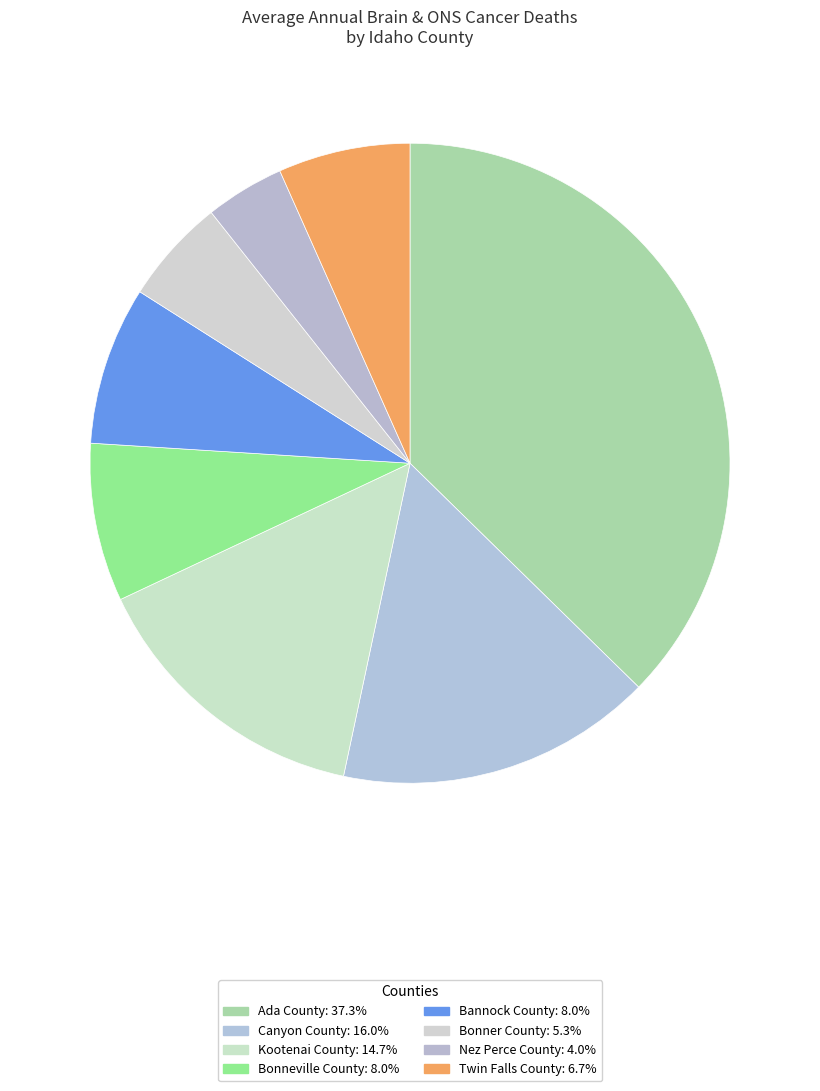

Combined, what portion of the pie is Kootenai County and Twin Falls County?

21.3%